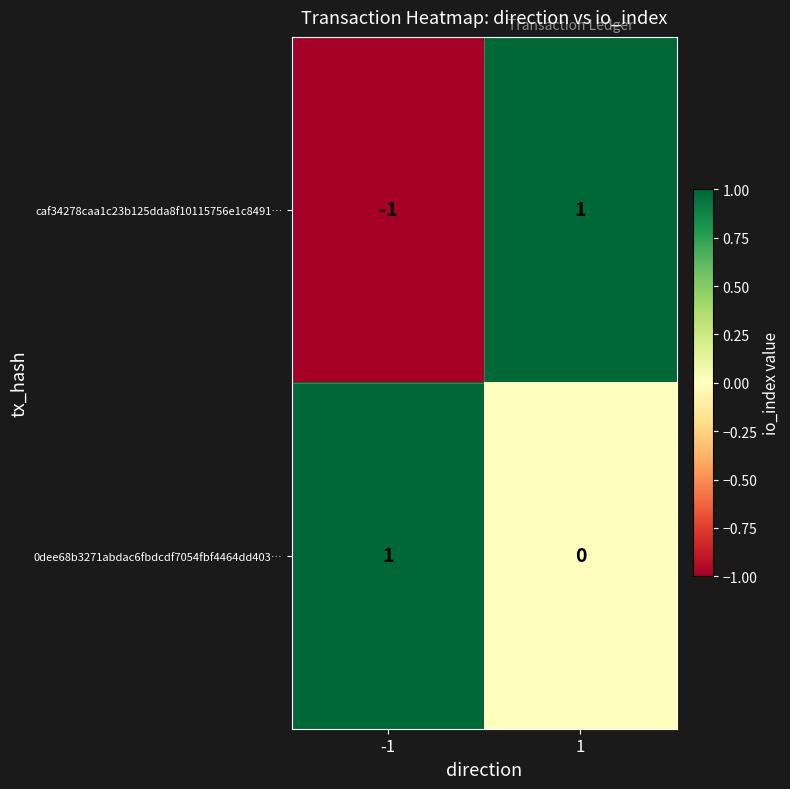

At which category is the sum across all series the highest?

1